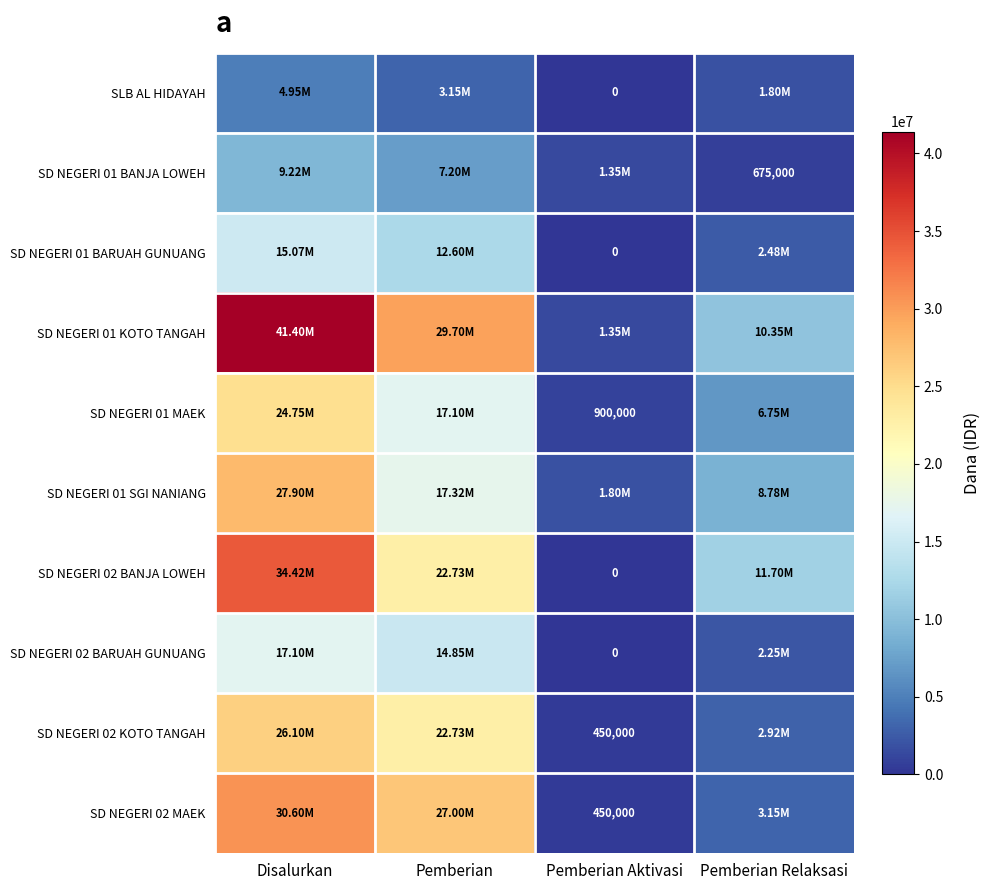

The SD NEGERI 02 MAEK series shows 30600000 at Disalurkan. True or false?

True